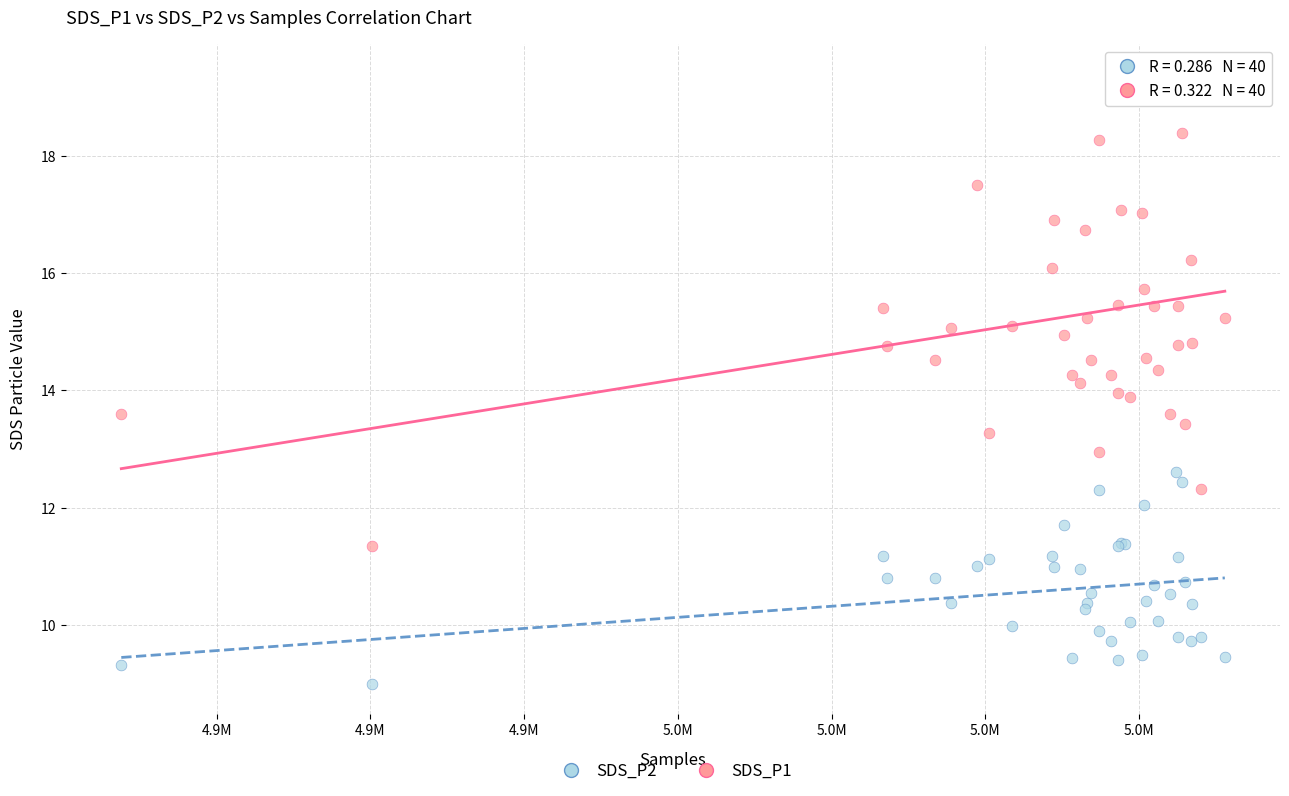

Which series has the widest spread of Y values?

SDS_P1